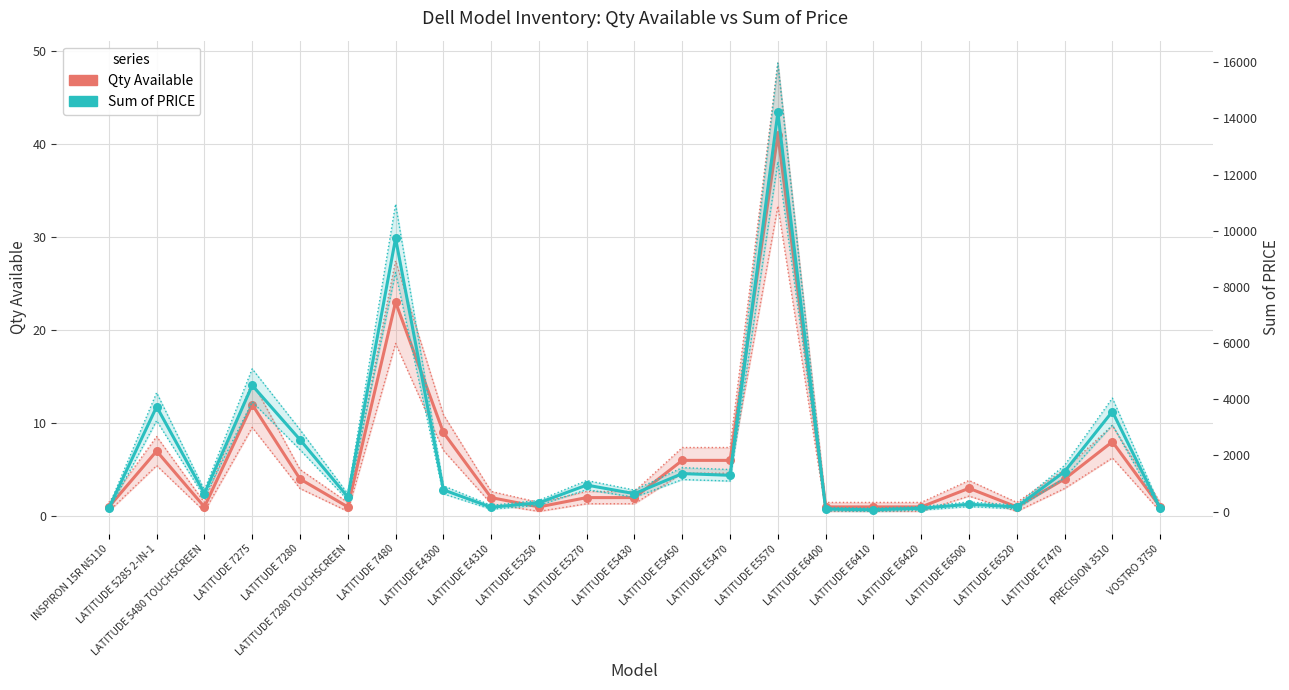

Which series contains the lowest Y value?

Qty Available